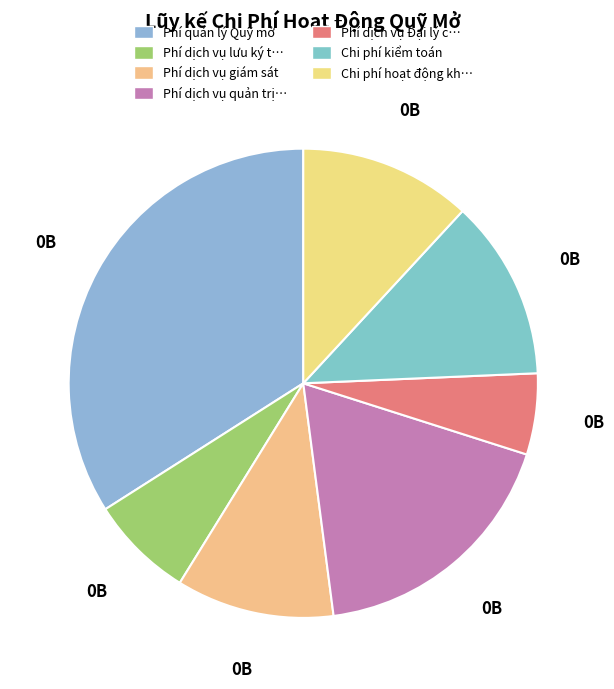

Count the number of slices in the pie.

7